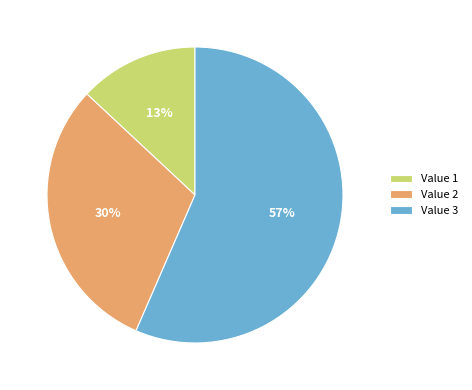

Is there a majority slice in this chart?

Yes